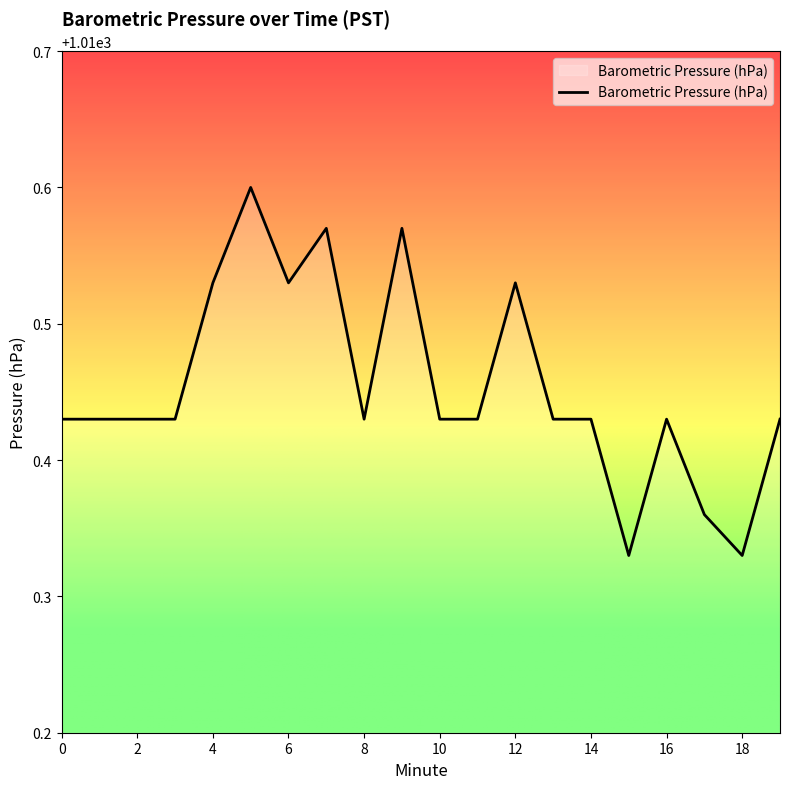

What is the difference between the maximum and minimum values?

0.3